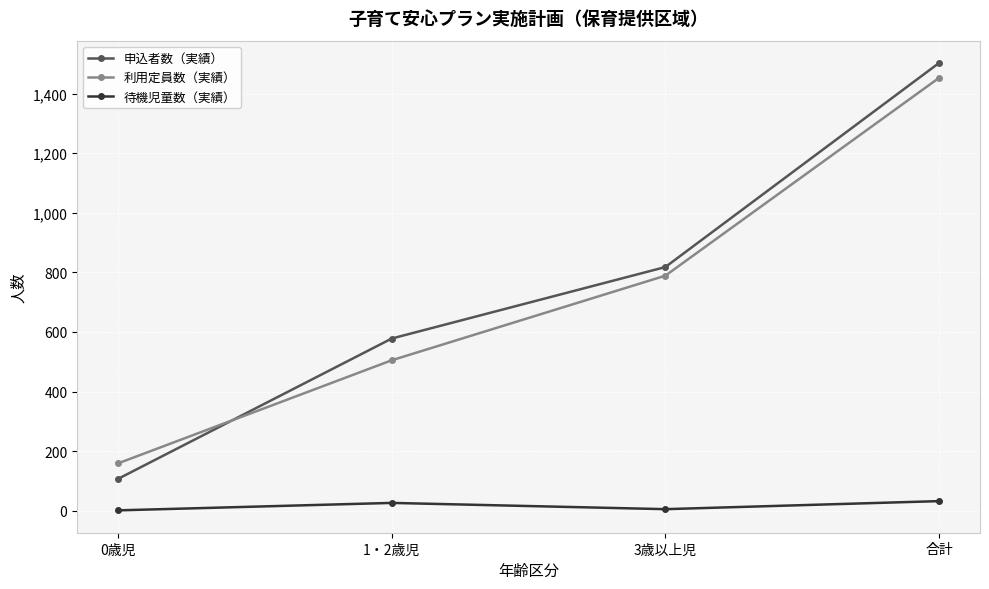

What position from the right is 1・2歳児?

3